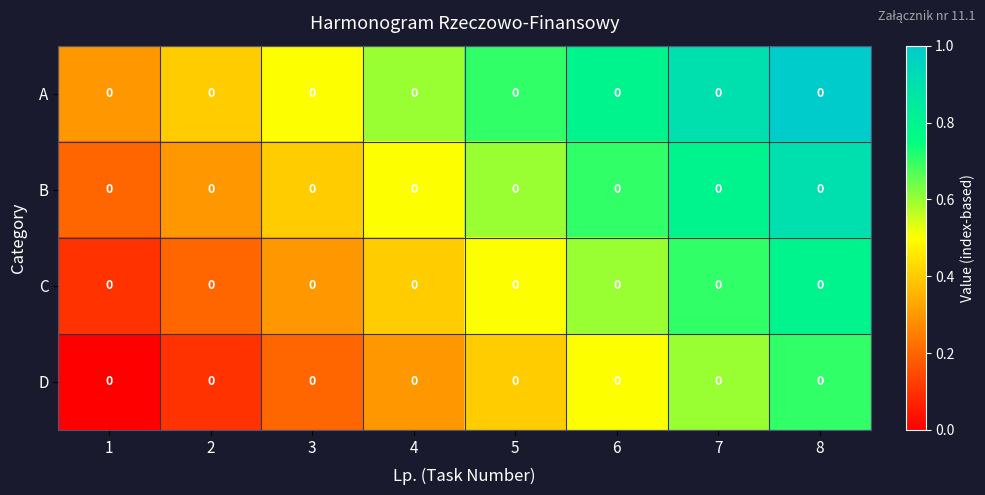

Which category has the highest value in the B series?

8